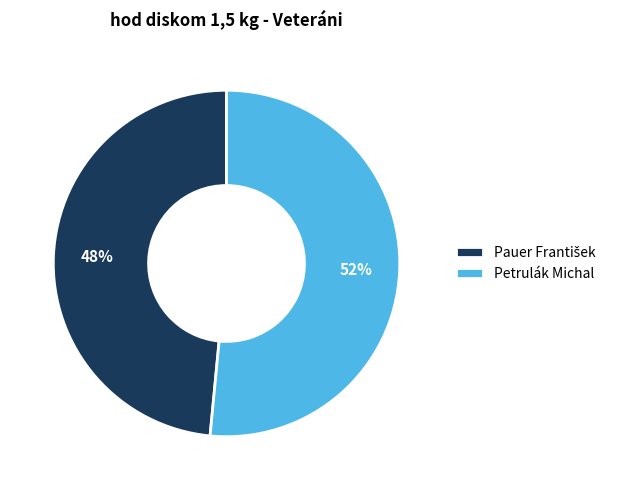

Which category accounts for the majority?

Petrulák Michal